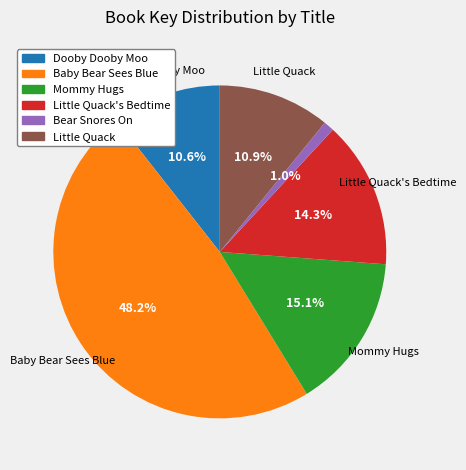

Is the sum of Dooby Dooby Moo and Little Quack's Bedtime greater than half?

No